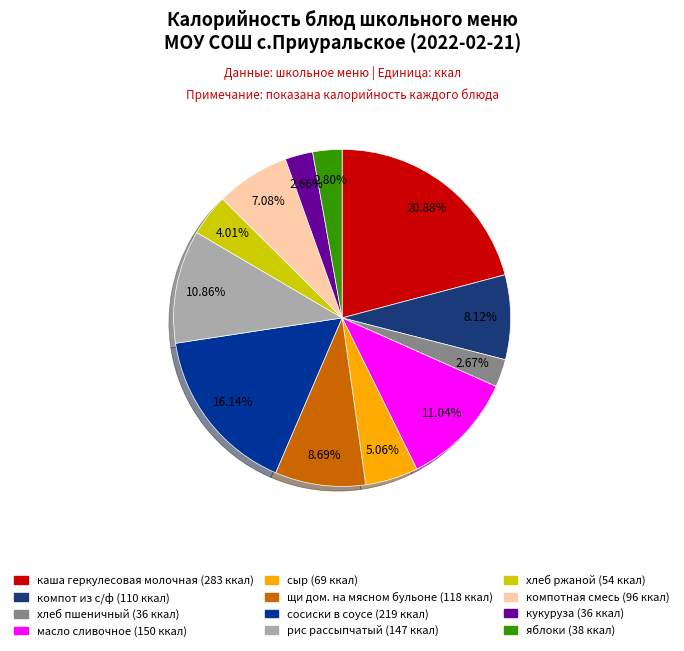

To the nearest percent, what is the difference between the кукуруза and сосиски в соусе slice percentages?

13%